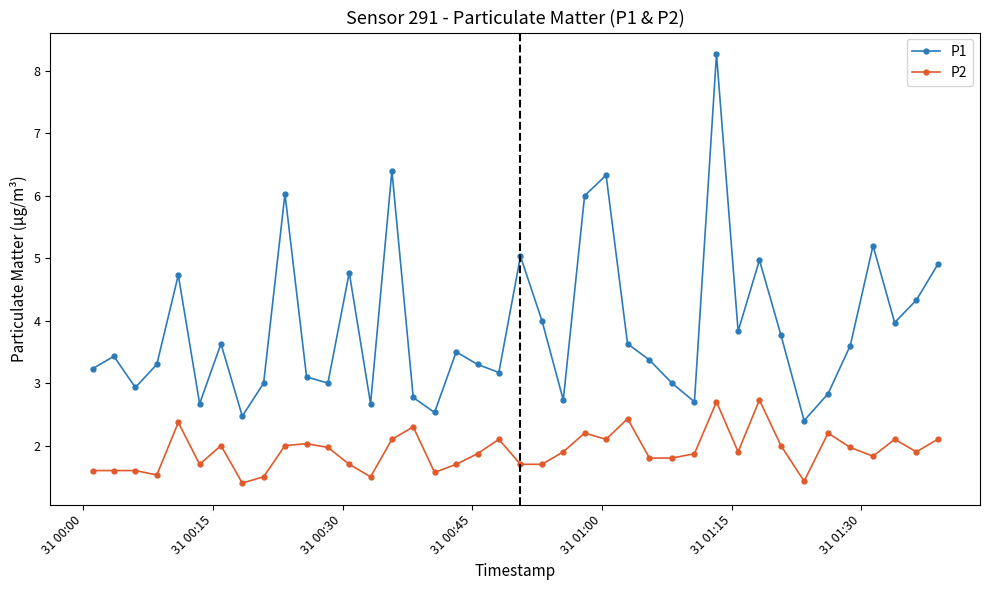

What is the value of the P1 point at the 22nd from the left?

4.0